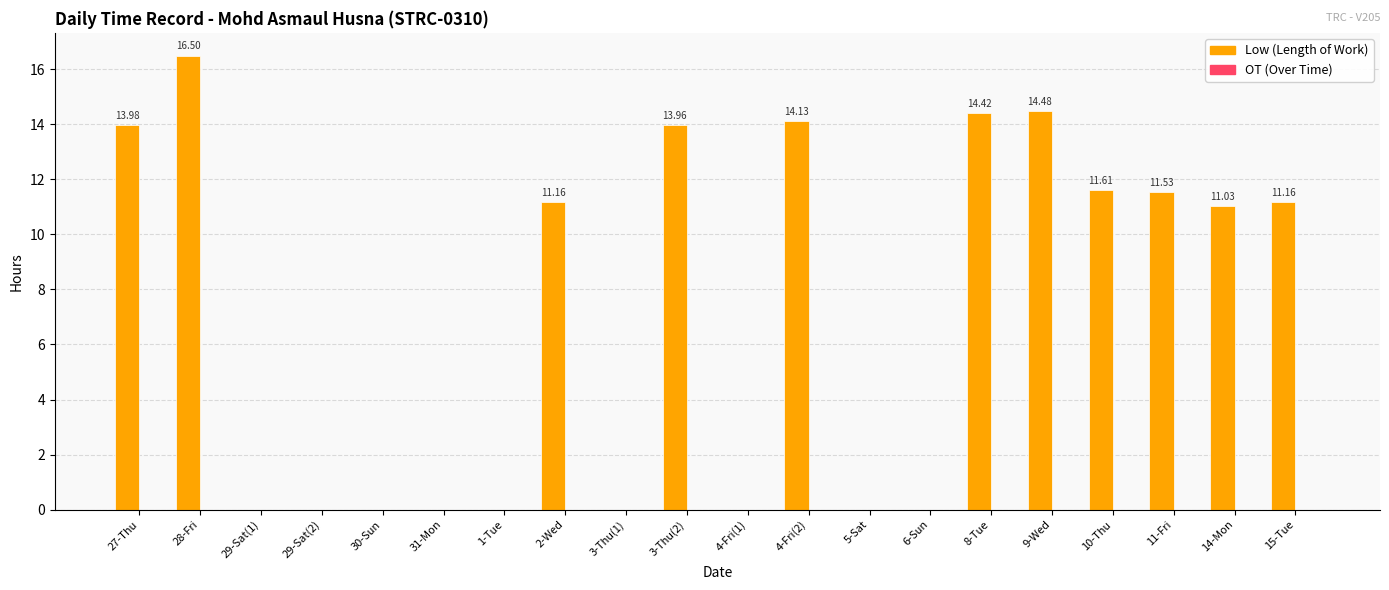

Between 15-Tue and 27-Thu, which is larger?

27-Thu